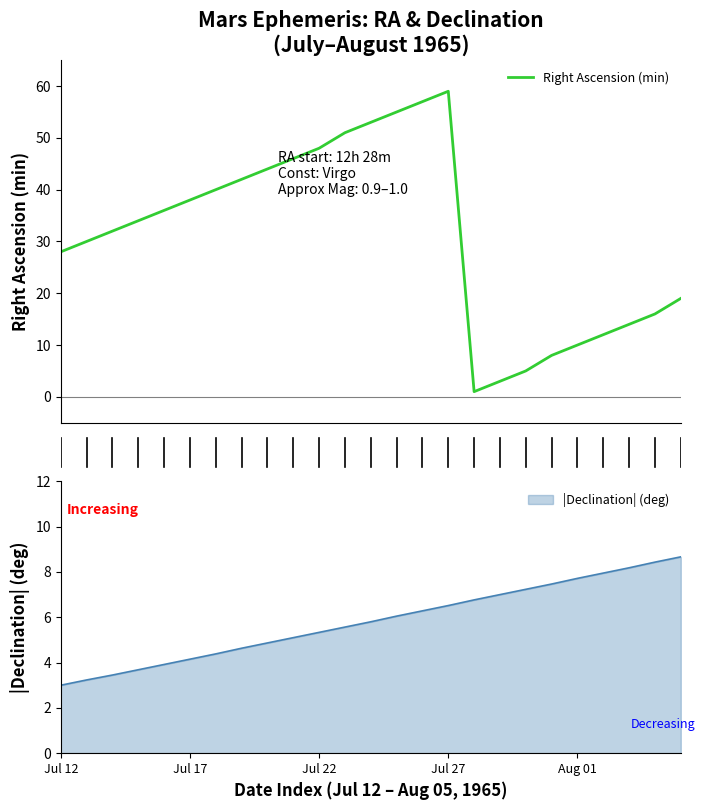

What position from the right is Aug 02?

4